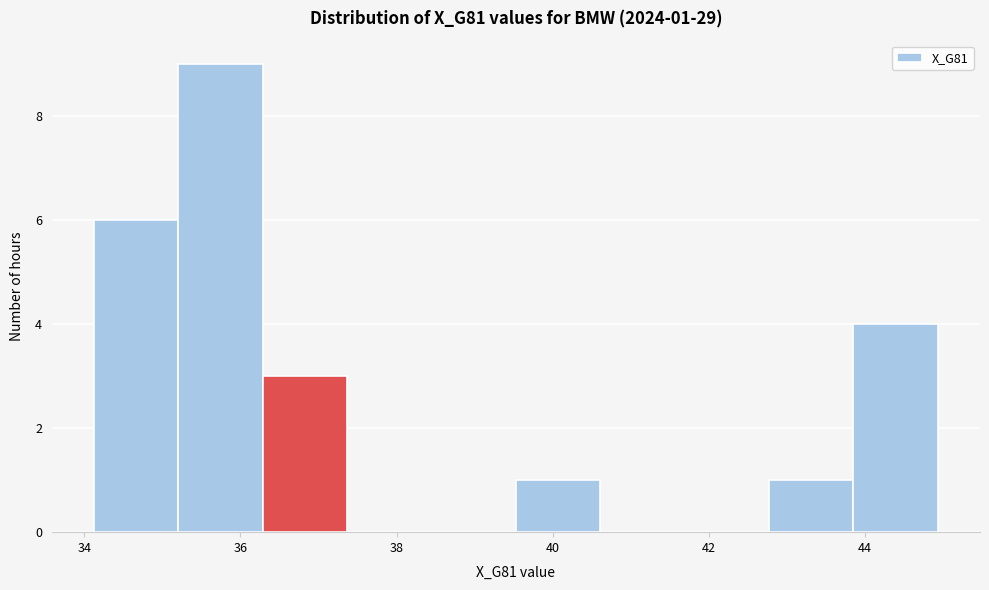

Over which range of the x-axis is the bar tallest?

35.2 to 36.2